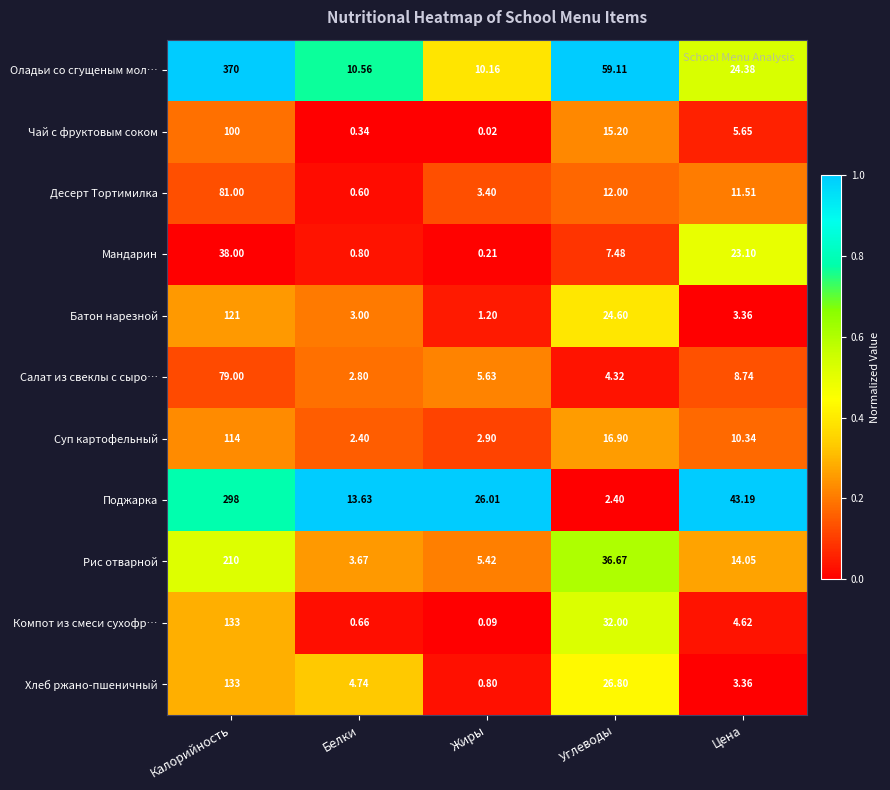

Which category has the lowest value across all series?

Жиры